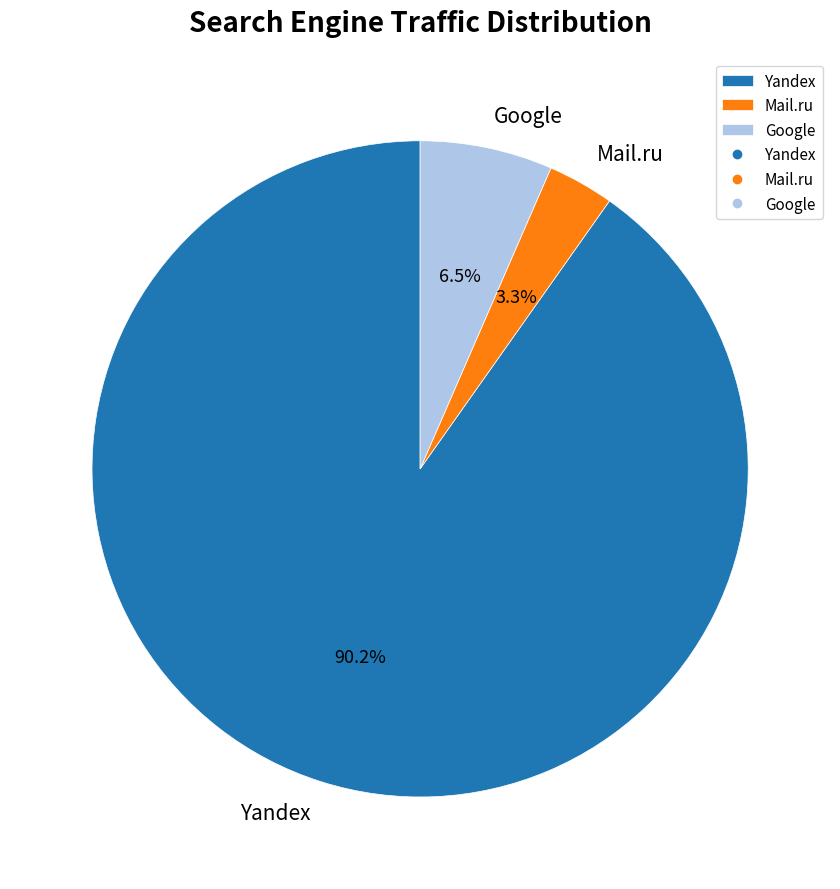

What percentage is NOT represented by Google?

93.5%